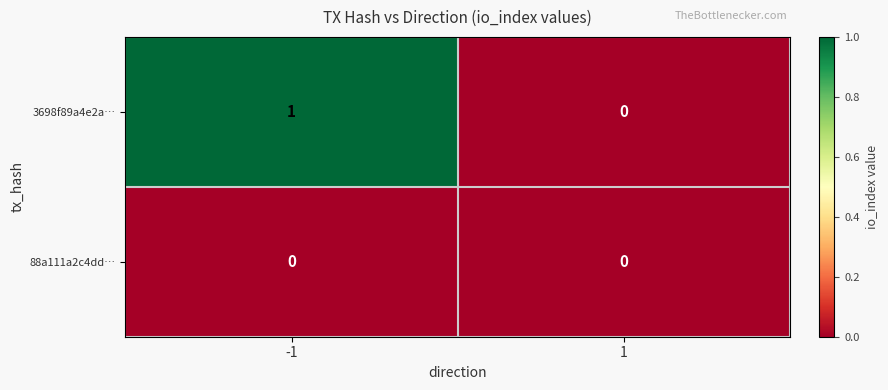

Reading left to right, what are all the values shown in this chart?

3698f89a4e2a…: -1=1	1=0
88a111a2c4dd…: -1=0	1=0